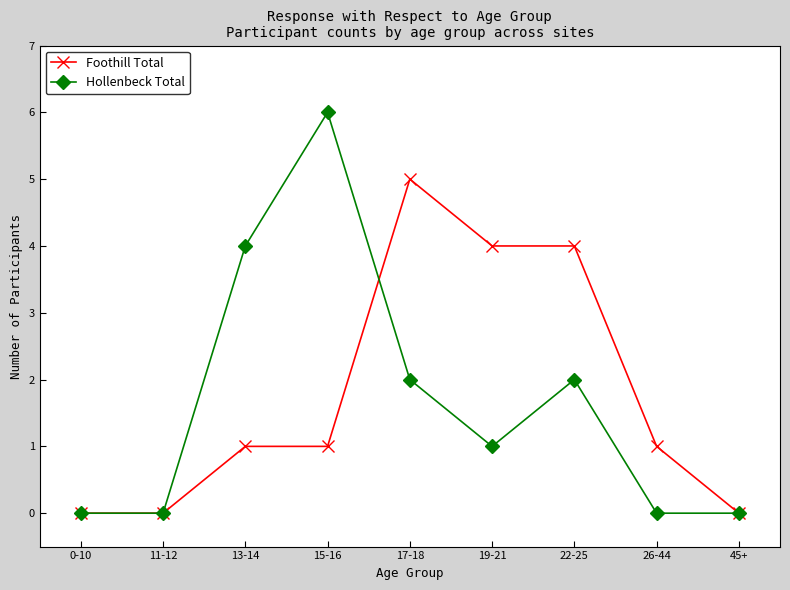

List the series in order of their peak value, highest first.

Hollenbeck Total, Foothill Total